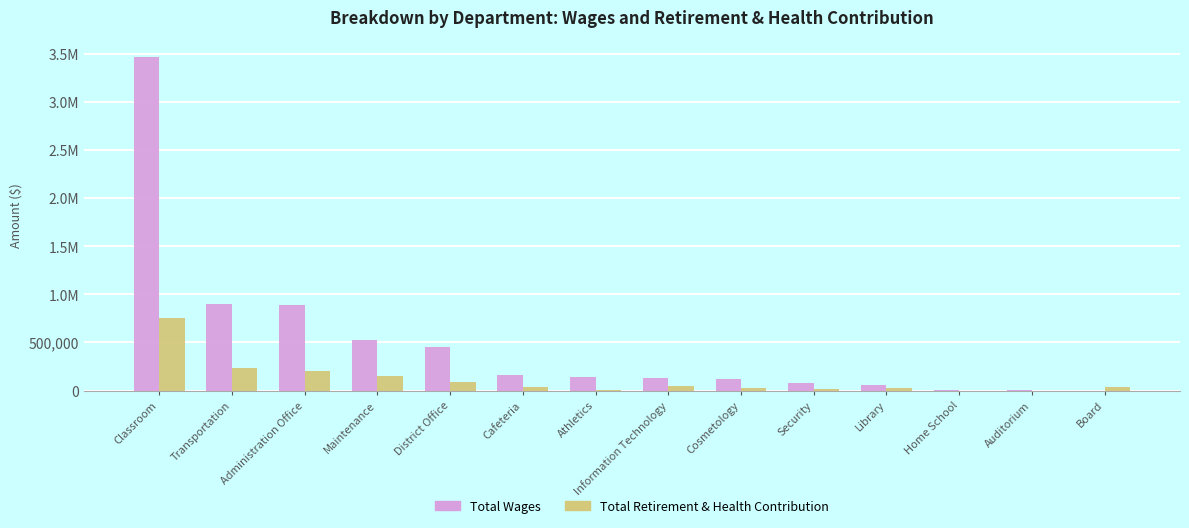

Where is Total Retirement & Health Contribution nearest to the value 375765?

Transportation